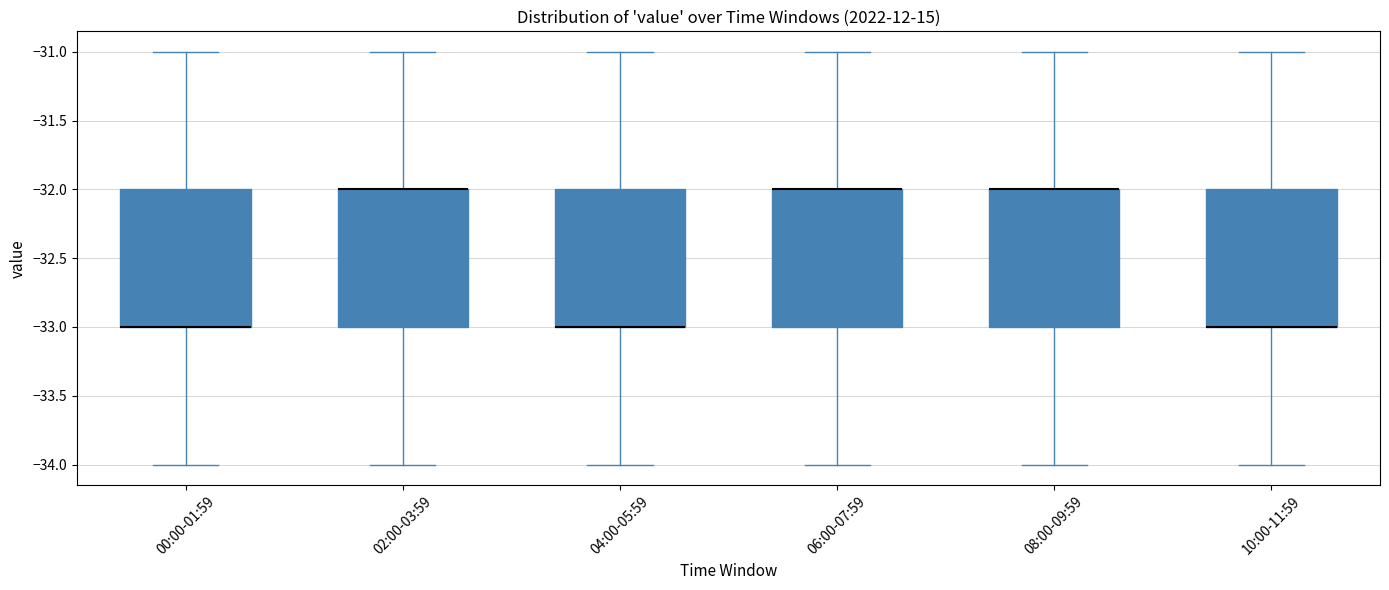

Reading left to right, transcribe this box plot: for each box, give where its median line is, the range the box spans, and where its two whiskers end, as read against the y-axis. The values are not printed on the chart, so give them approximately, as read against the axis.

00:00-01:59: median -33 (drawn on the box's lower edge), box -33 to -32, whiskers -34 to -31
02:00-03:59: median -32 (drawn on the box's upper edge), box -33 to -32, whiskers -34 to -31
04:00-05:59: median -33 (drawn on the box's lower edge), box -33 to -32, whiskers -34 to -31
06:00-07:59: median -32 (drawn on the box's upper edge), box -33 to -32, whiskers -34 to -31
08:00-09:59: median -32 (drawn on the box's upper edge), box -33 to -32, whiskers -34 to -31
10:00-11:59: median -33 (drawn on the box's lower edge), box -33 to -32, whiskers -34 to -31